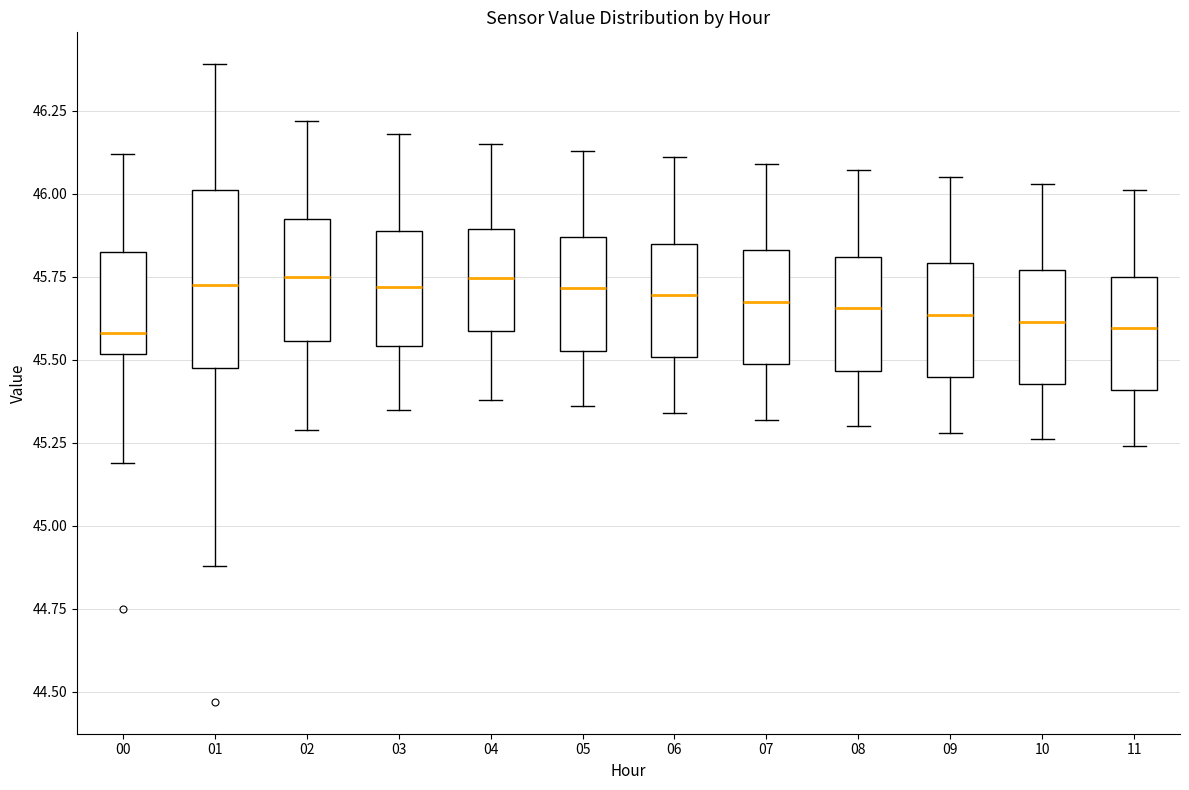

Reading left to right, transcribe this box plot: for each box, give where its median line is, the range the box spans, and where its two whiskers end, as read against the y-axis. The values are not printed on the chart, so give them approximately, as read against the axis.

00: median 45.60, box 45.50 to 45.85, whiskers 45.20 to 46.10
01: median 45.75, box 45.50 to 46.00, whiskers 44.90 to 46.40
02: median 45.75, box 45.55 to 45.95, whiskers 45.30 to 46.20
03: median 45.70, box 45.55 to 45.90, whiskers 45.35 to 46.20
04: median 45.75, box 45.60 to 45.90, whiskers 45.40 to 46.15
05: median 45.70, box 45.55 to 45.85, whiskers 45.35 to 46.15
06: median 45.70, box 45.50 to 45.85, whiskers 45.35 to 46.10
07: median 45.70, box 45.50 to 45.85, whiskers 45.30 to 46.10
08: median 45.65, box 45.45 to 45.80, whiskers 45.30 to 46.05
09: median 45.65, box 45.45 to 45.80, whiskers 45.30 to 46.05
10: median 45.60, box 45.45 to 45.75, whiskers 45.25 to 46.05
11: median 45.60, box 45.40 to 45.75, whiskers 45.25 to 46.00